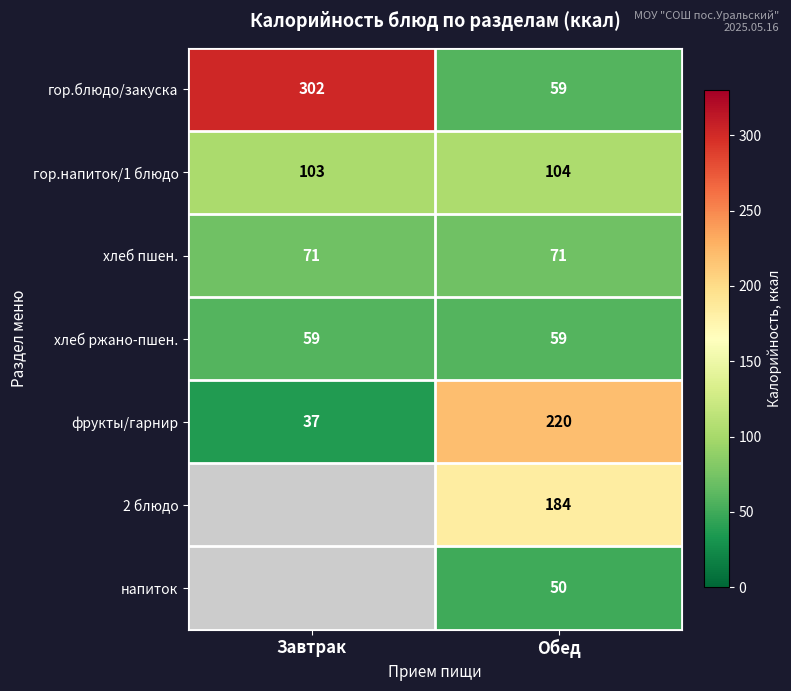

What is the spread (max minus min) of values at Завтрак?

265.0